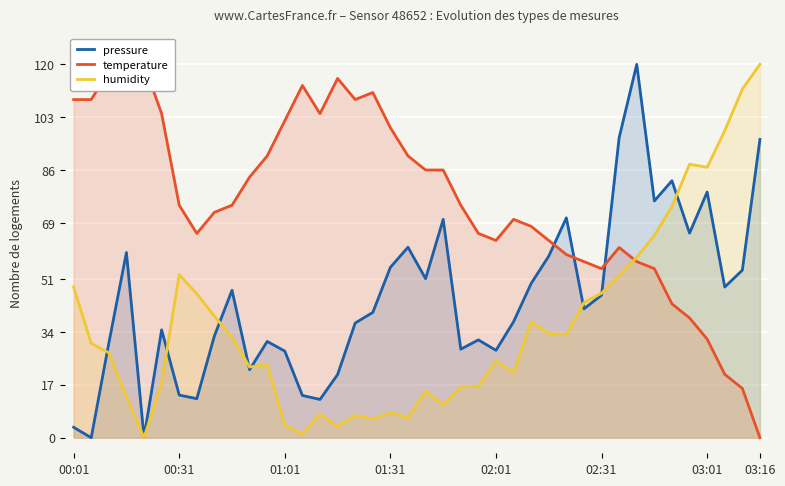

At which label does humidity reach its peak?

03:16